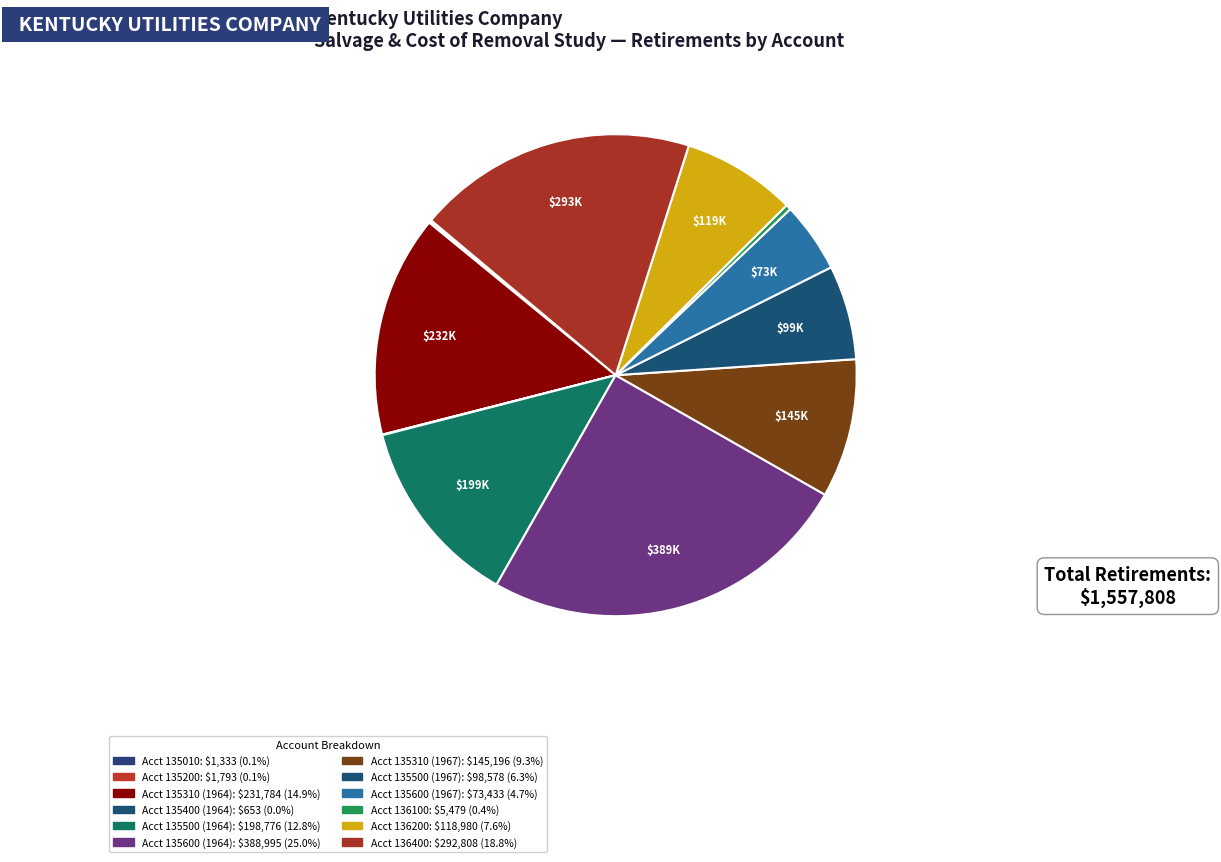

What is the ratio of the value at Acct 135310 (1967) to the value at Acct 135600 (1964)?

0.4